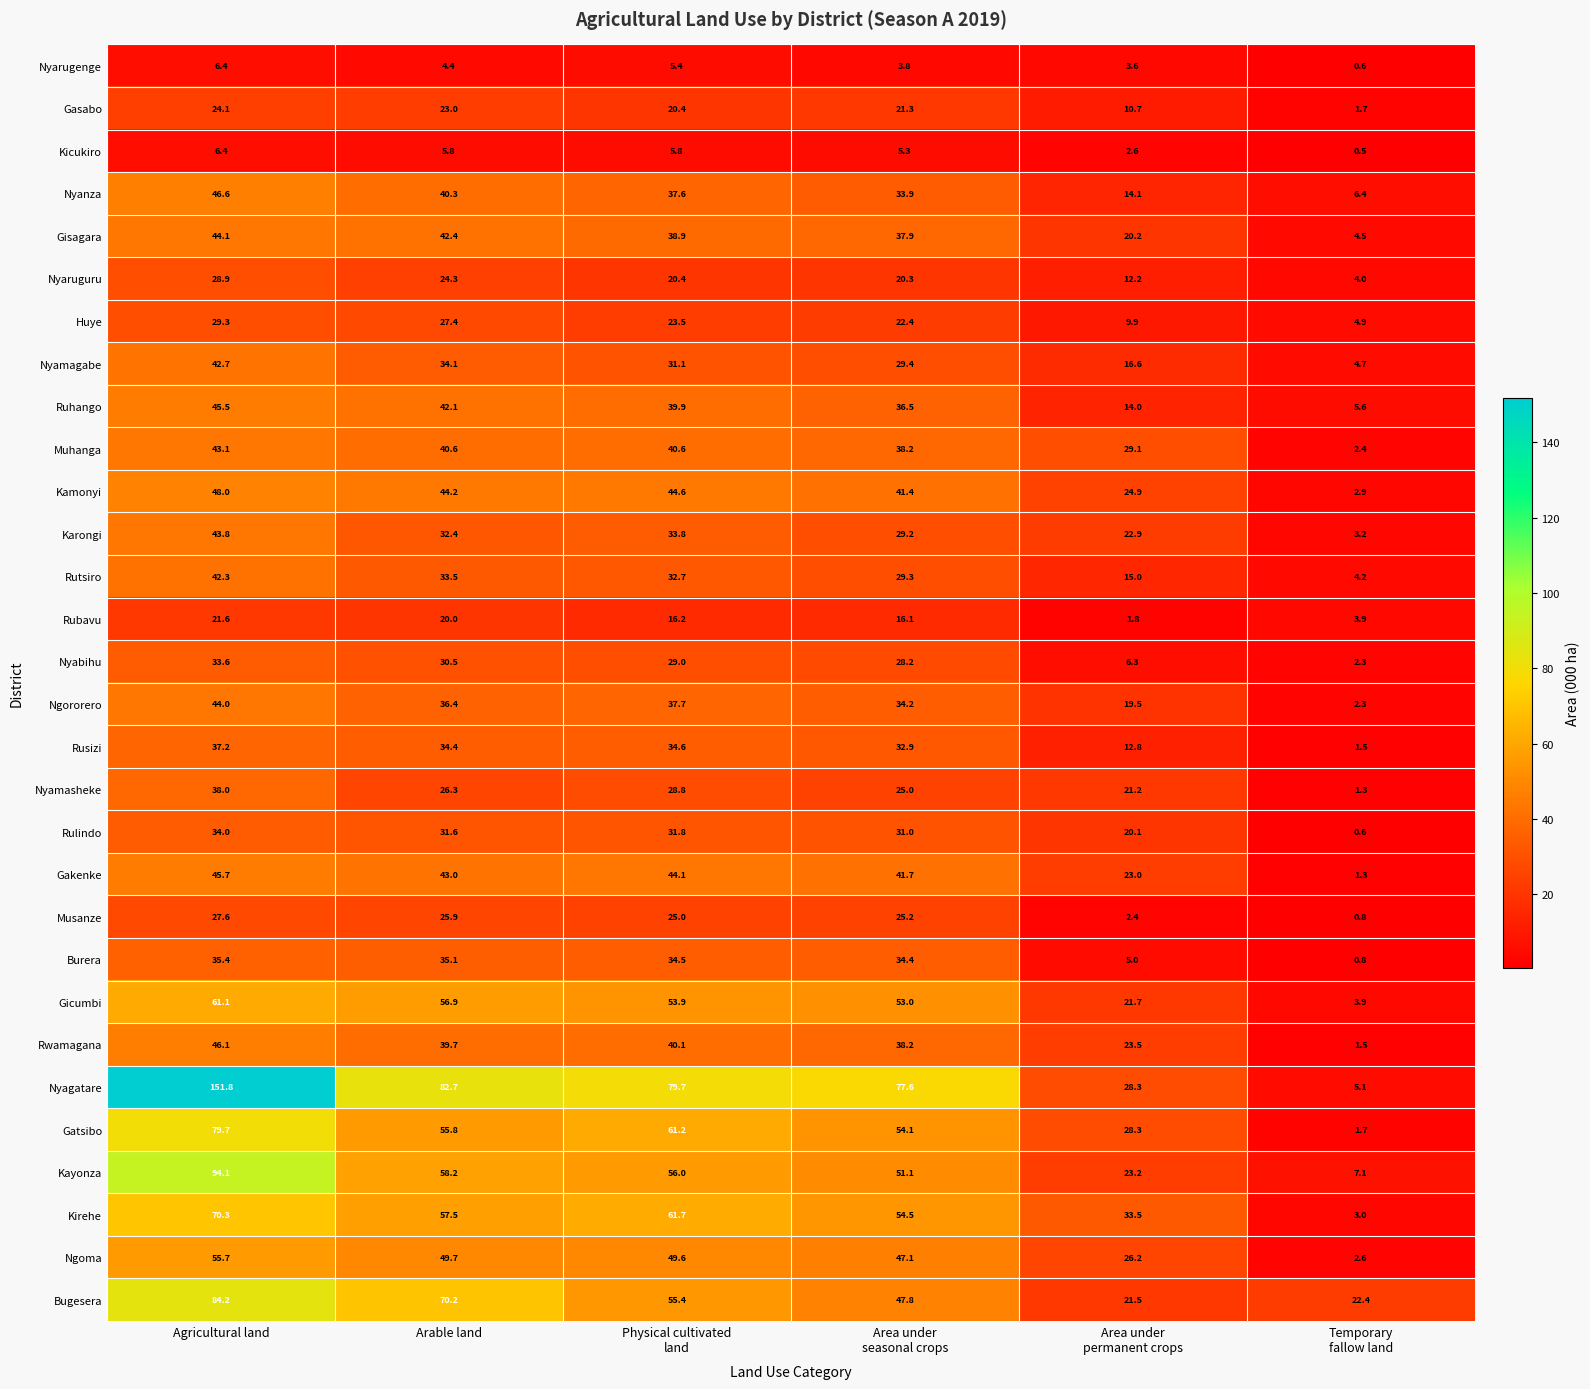

Where does the Nyabihu series first go above 29?

Agricultural land